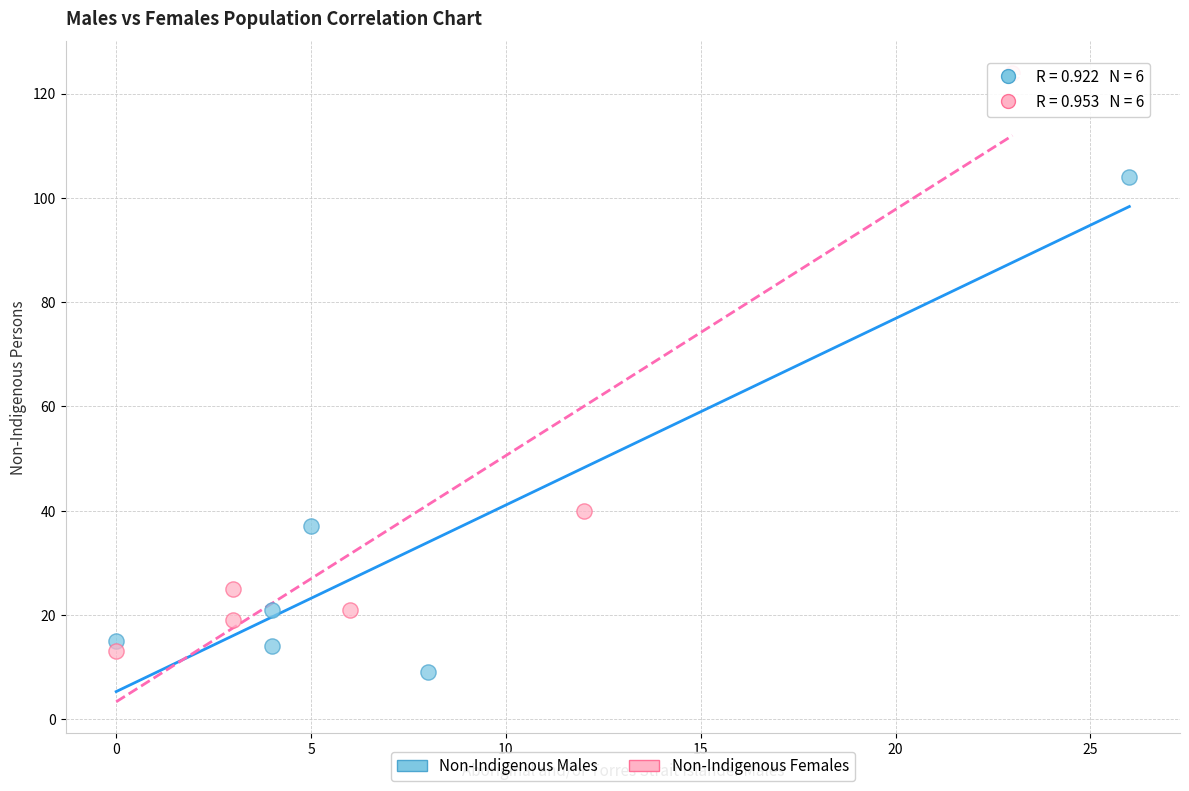

Which series has the largest Y range (max minus min)?

Non-Indigenous Females